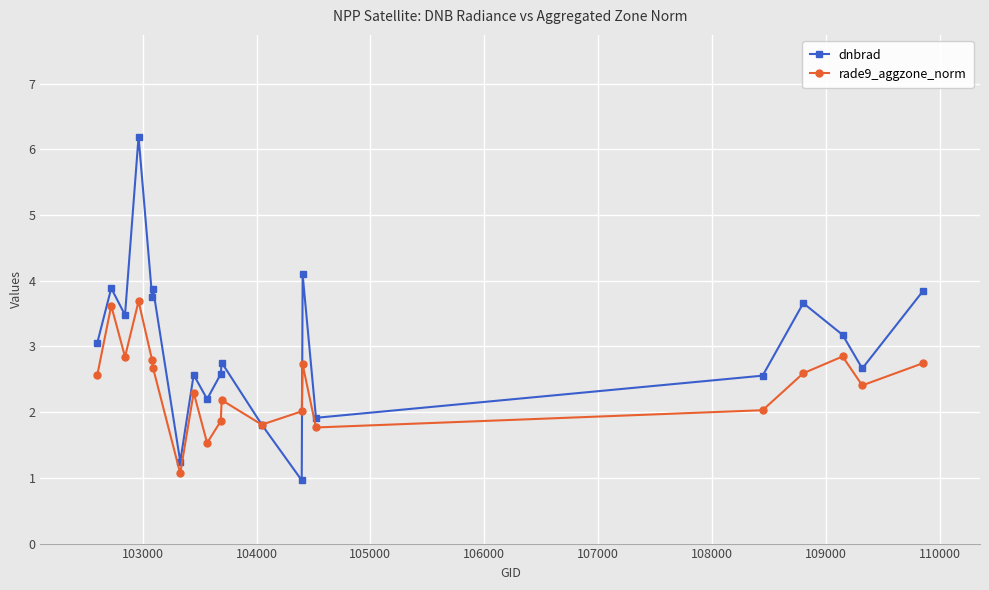

What are all the series names shown in the legend?

dnbrad, rade9_aggzone_norm